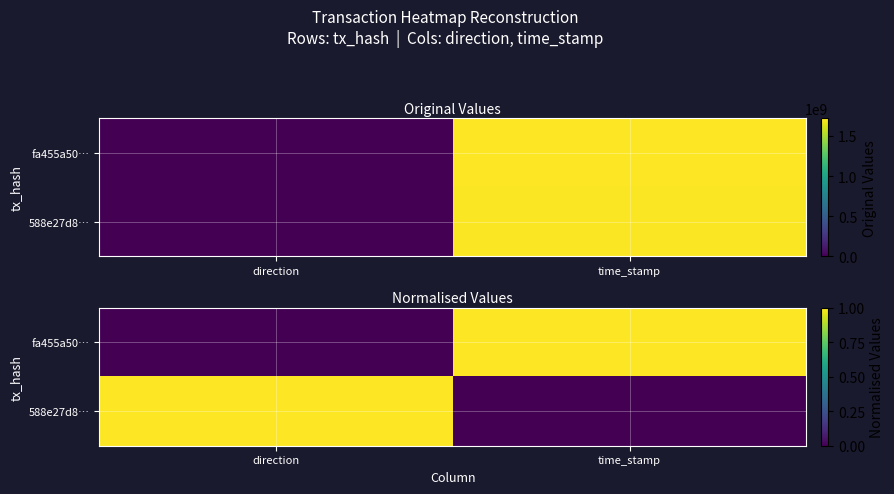

How many 588e27d8… values are between 0 and 1?

2